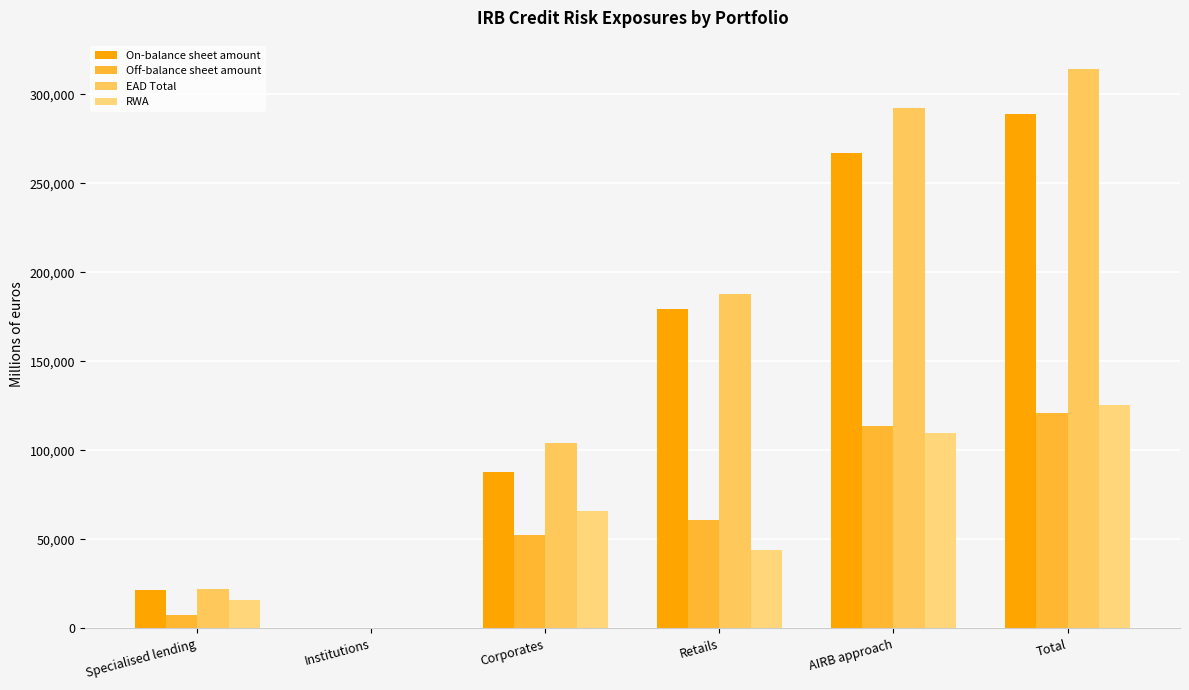

At which label is RWA closest to 62870?

Corporates